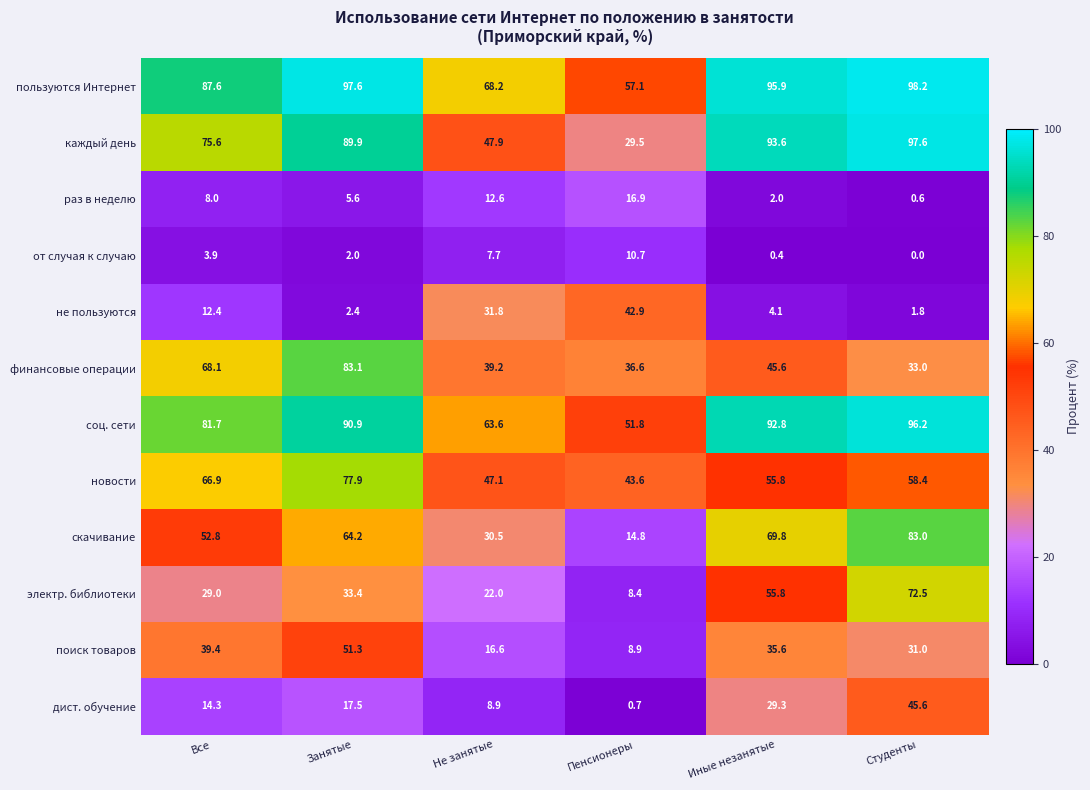

True or false: пользуются Интернет has a value of 43.4 at Студенты.

False